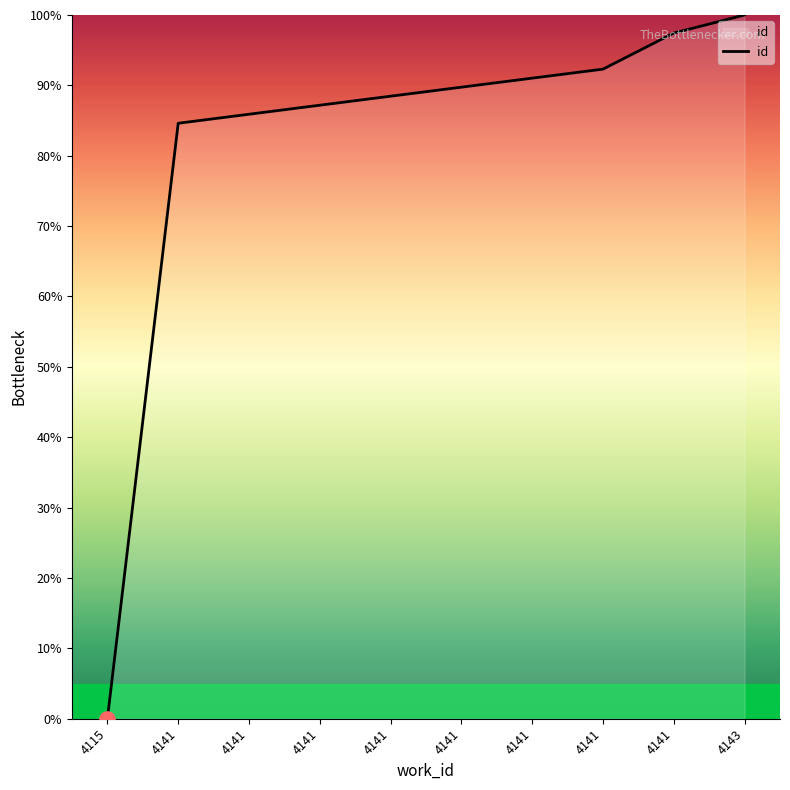

Between 4141 and 4141, which is larger?

4141